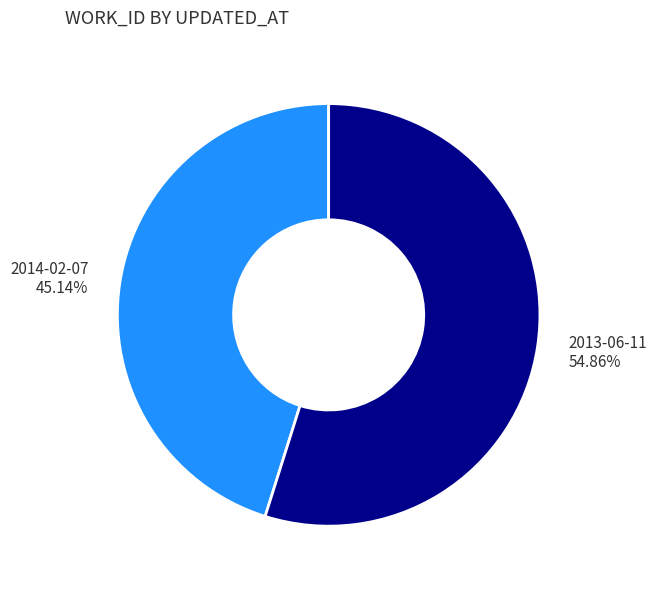

Which has a higher value, 2014-02-07 or 2013-06-11?

2013-06-11